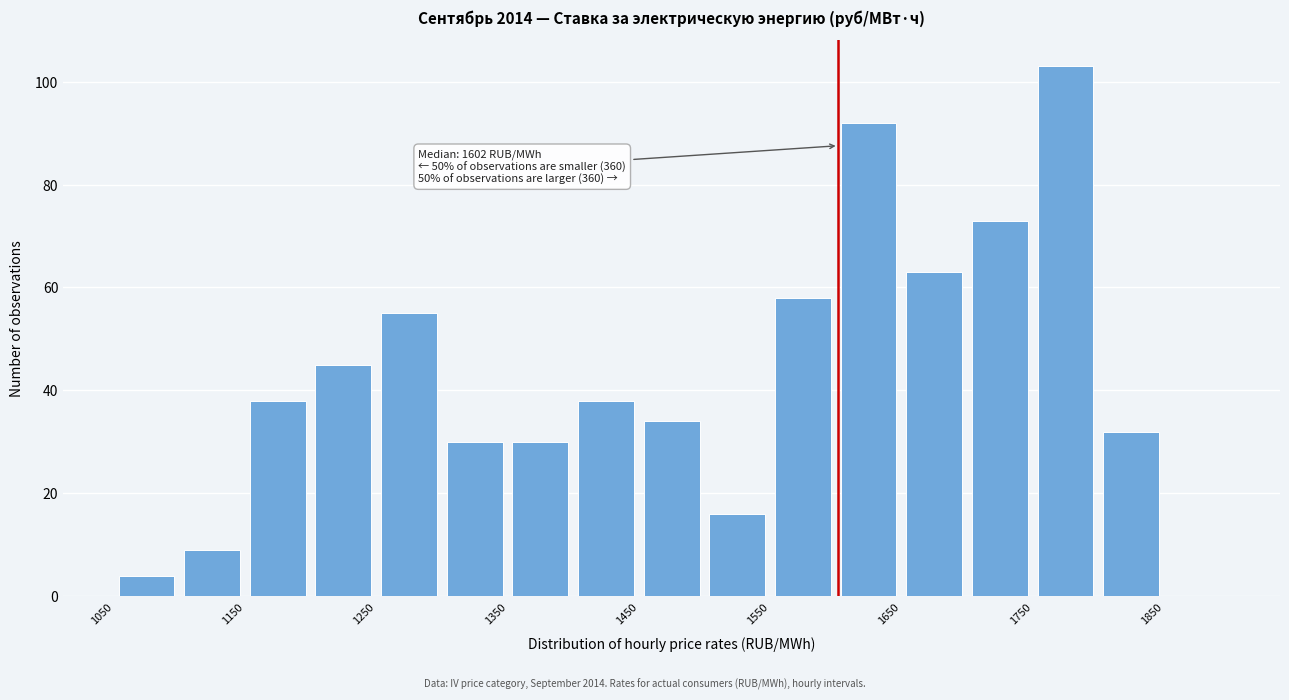

Over which range of the x-axis is the bar tallest?

1750 to 1800